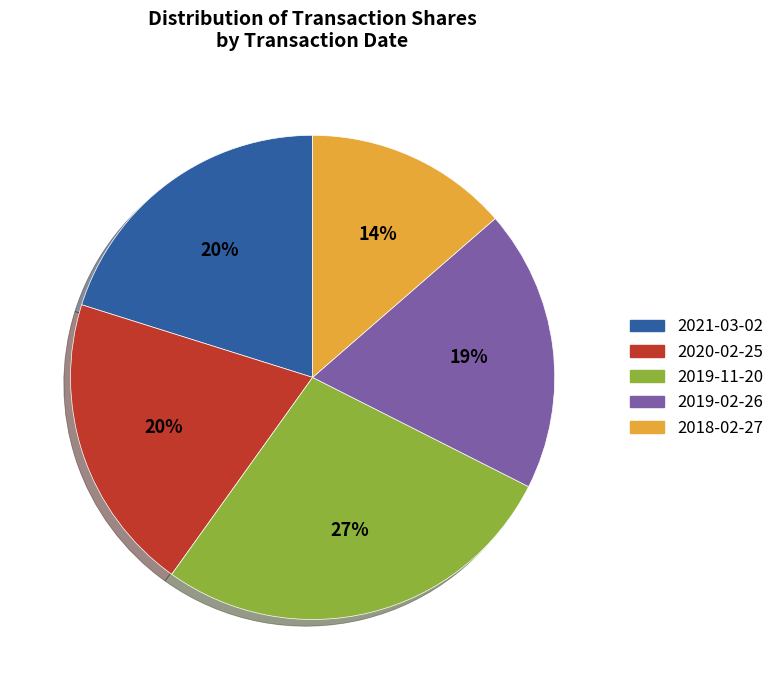

How many slices are in this pie chart?

5